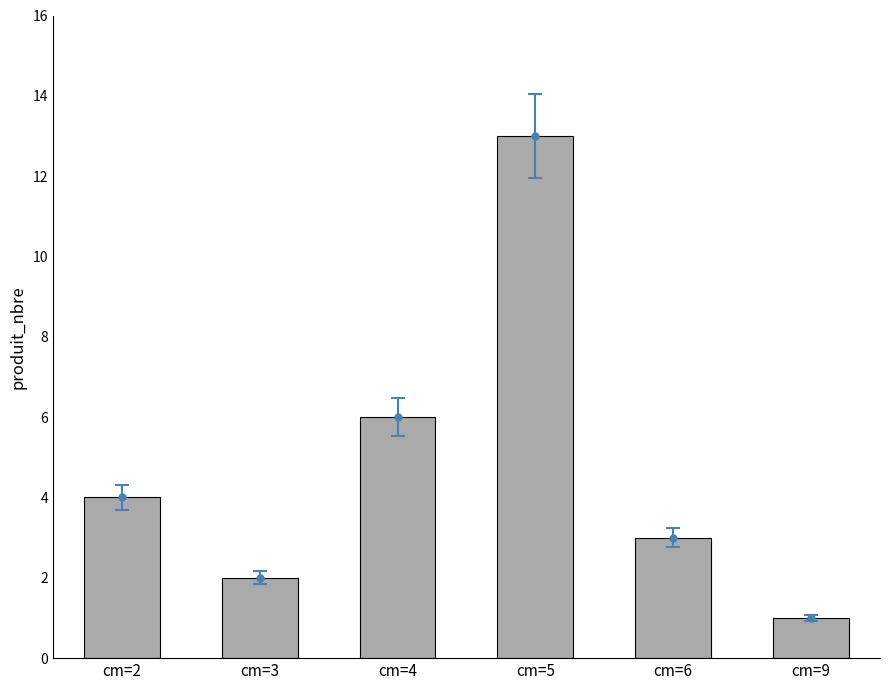

What is the change in value from cm=2 to cm=6?

-1